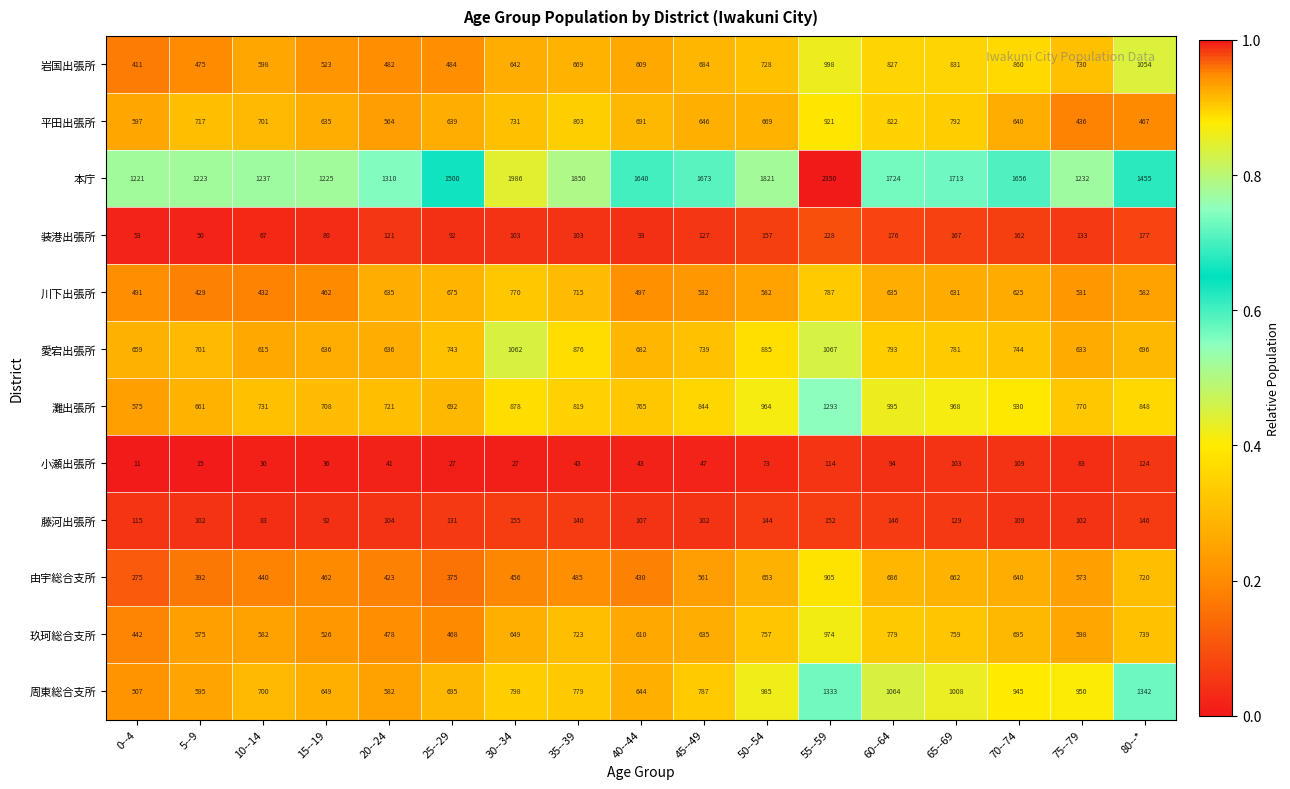

Which series has the largest range (max minus min)?

本庁